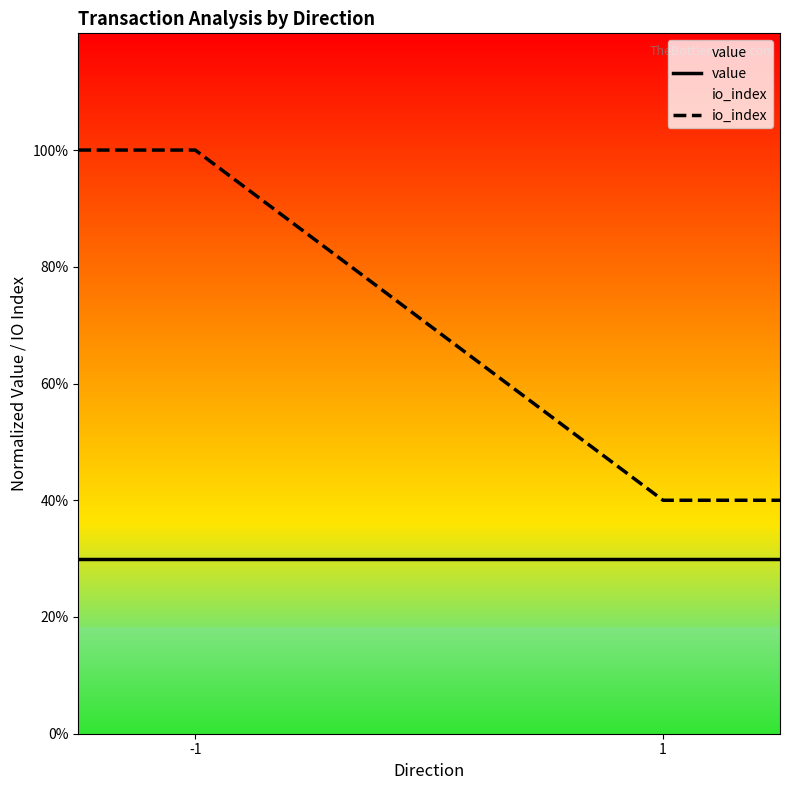

What is the spread (max minus min) of values at 1?

10.0